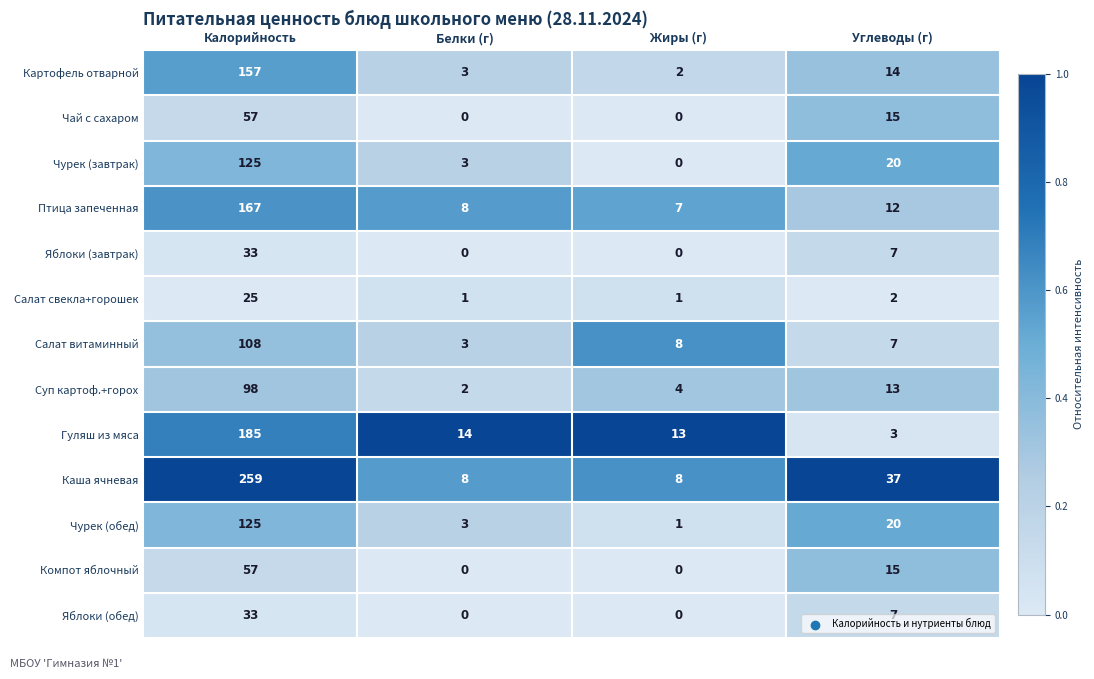

What is the difference between the maximum and minimum values in the Чурек (обед) series?

124